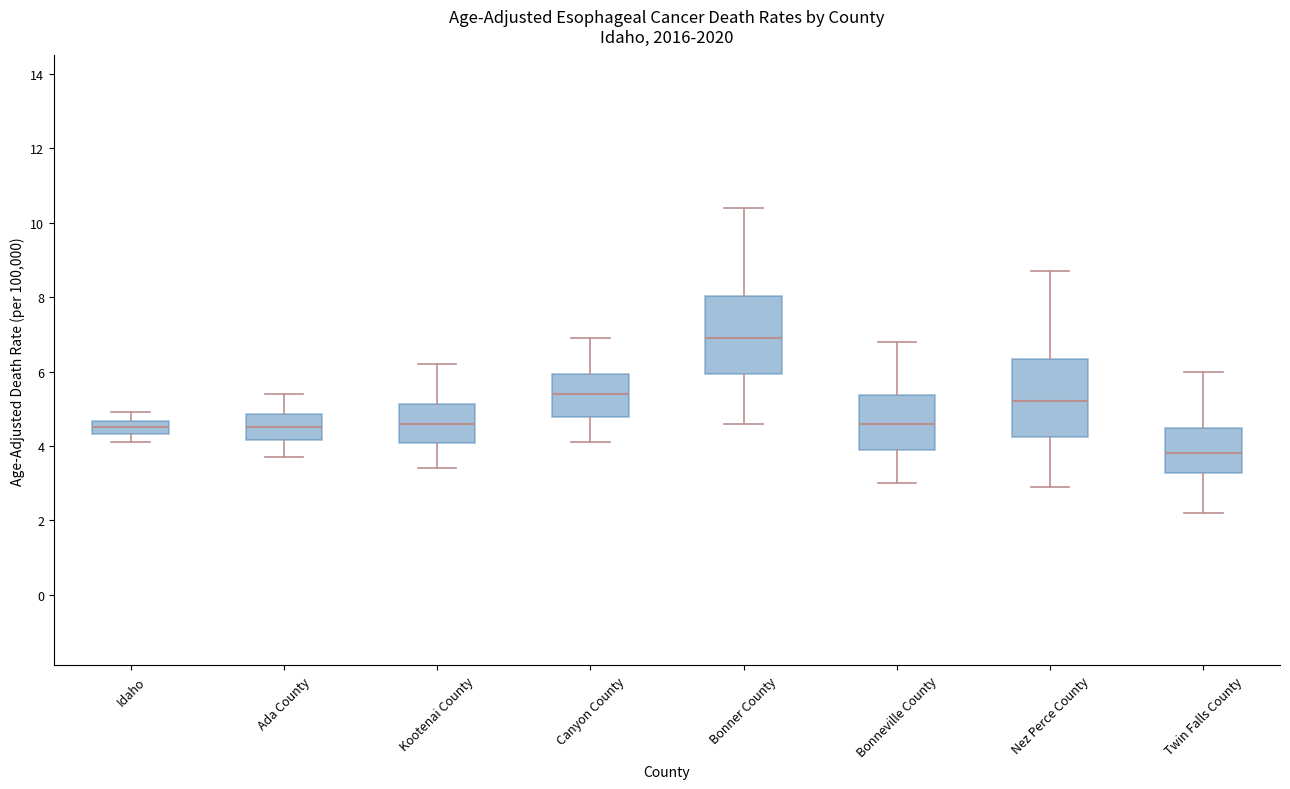

Reading left to right, read every box against the y-axis: the position of its median line, the range the box covers, and the ends of its whiskers. The values are not printed on the chart, so give them approximately, as read against the axis.

Idaho: median 4.6 (inside the box), box 4.4 to 4.6, whiskers 4.2 to 5.0
Ada County: median 4.6, box 4.2 to 4.8, whiskers 3.8 to 5.4
Kootenai County: median 4.6, box 4.0 to 5.2, whiskers 3.4 to 6.2
Canyon County: median 5.4, box 4.8 to 6.0, whiskers 4.2 to 7.0
Bonner County: median 7.0, box 6.0 to 8.0, whiskers 4.6 to 10.4
Bonneville County: median 4.6, box 4.0 to 5.4, whiskers 3.0 to 6.8
Nez Perce County: median 5.2, box 4.2 to 6.4, whiskers 3.0 to 8.8
Twin Falls County: median 3.8, box 3.2 to 4.4, whiskers 2.2 to 6.0